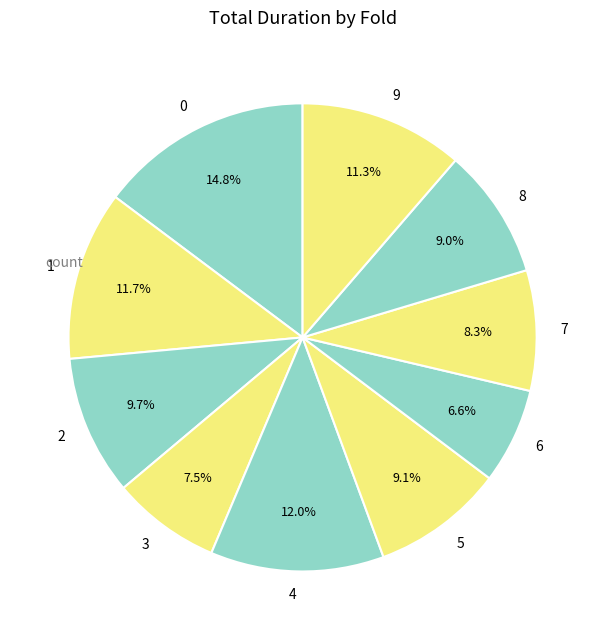

To the nearest percent, what is the difference between the largest and smallest slice percentages?

8%